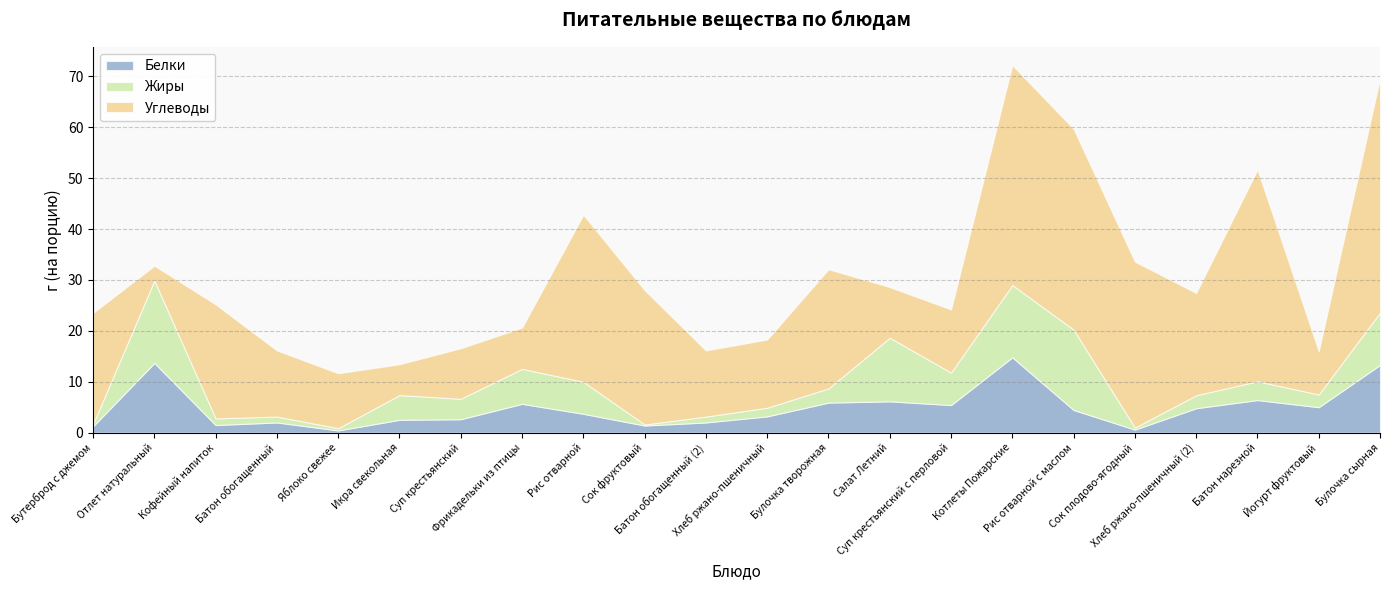

Which series ends up on top after the final intersection of Углеводы and Жиры?

Углеводы